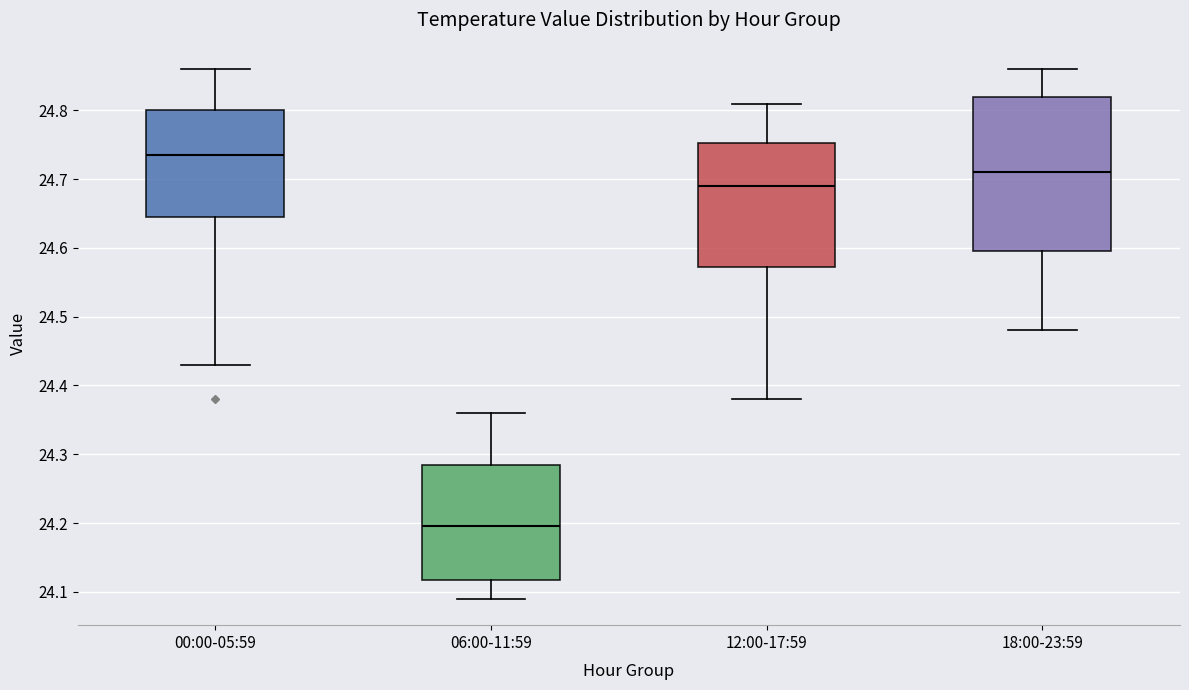

Which box's median line is the highest?

00:00-05:59